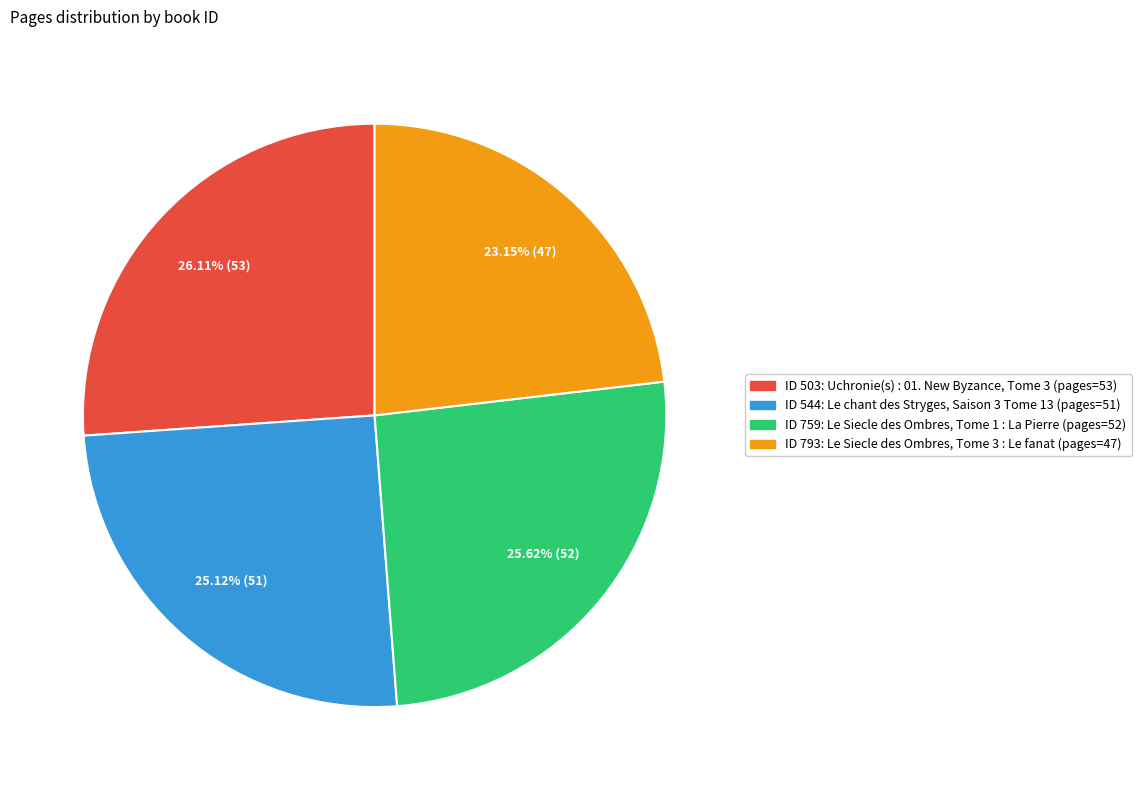

What is the ratio of the value at ID 503: Uchronie(s) : 01. New Byzance, Tome 3 (pages=53) to the value at ID 544: Le chant des Stryges, Saison 3 Tome 13 (pages=51)?

1.0